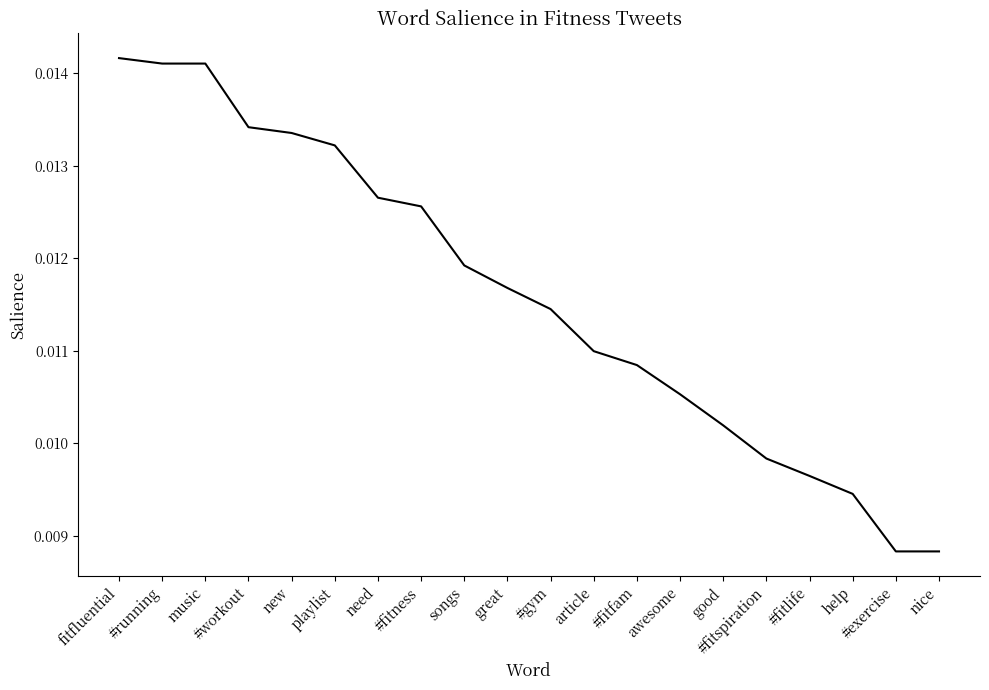

What is the sum of all values?

0.2